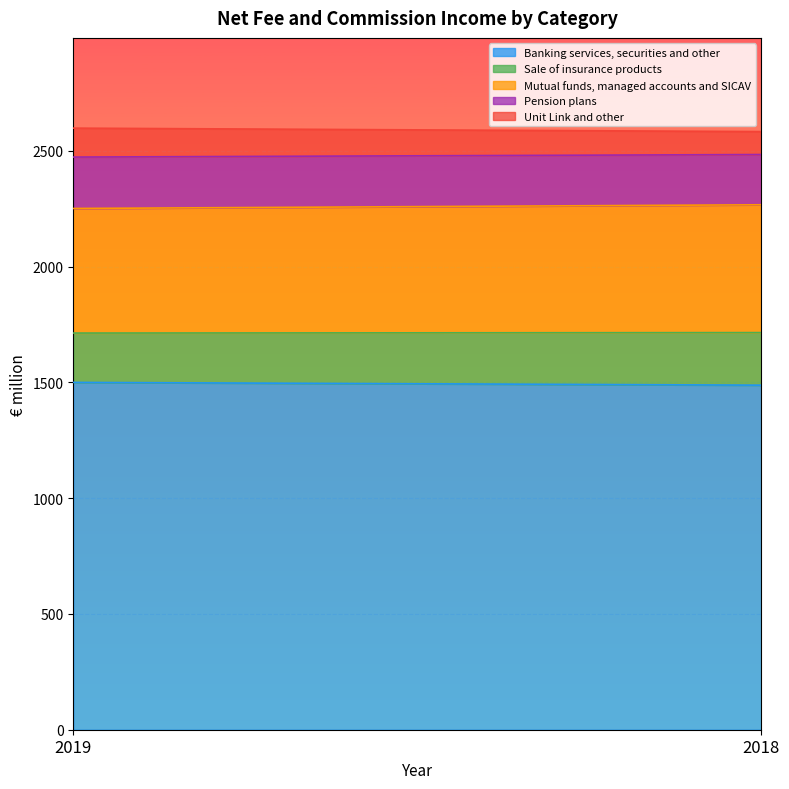

What is the sum of all Pension plans values?

439